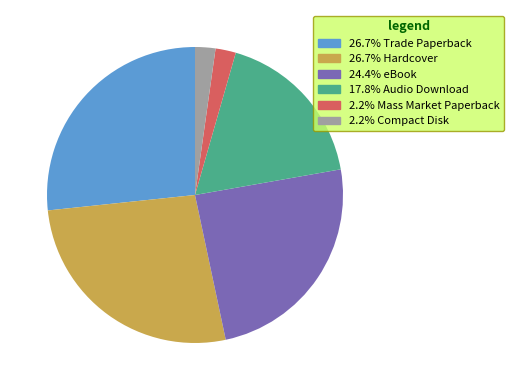

Is there any slice that represents more than half of the pie?

No